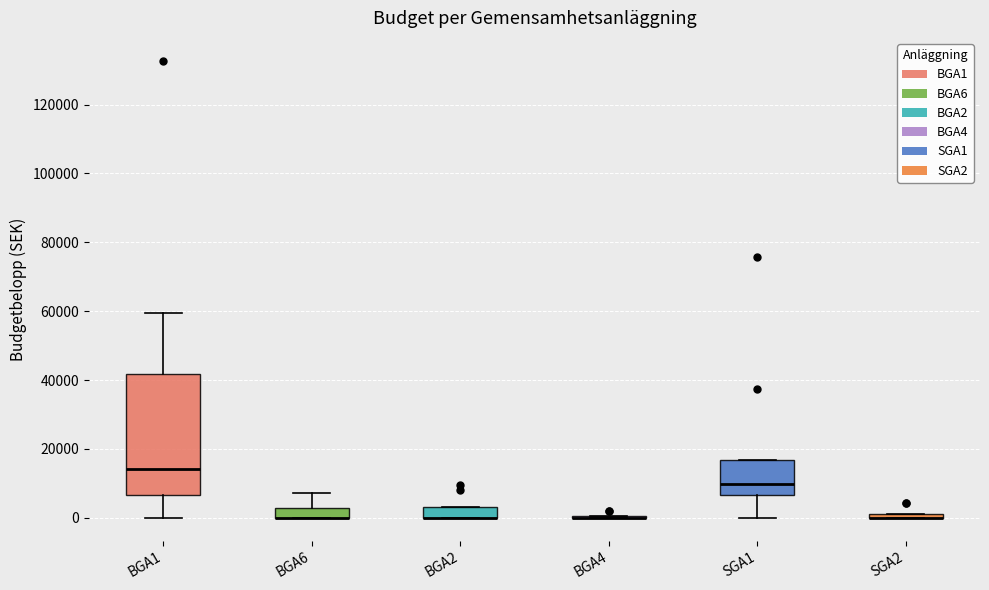

Comparing the boxes themselves (not the whiskers), which one is the tallest?

BGA1